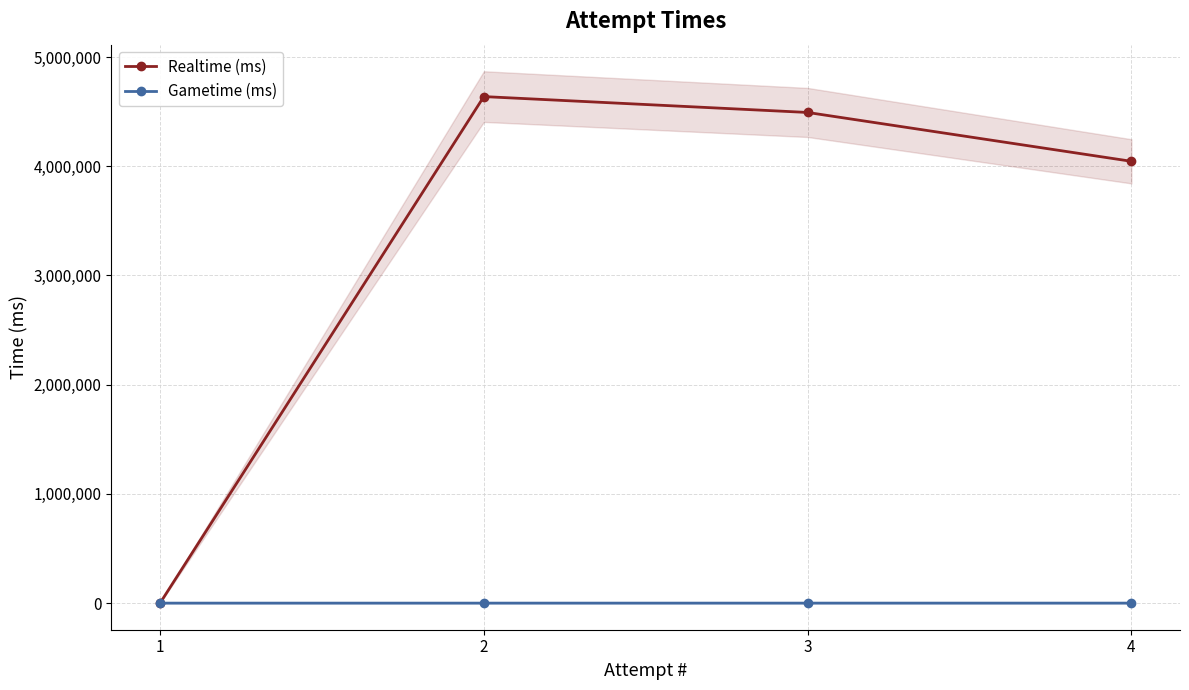

Rank the series by their average value, from lowest to highest.

Gametime (ms), Realtime (ms)